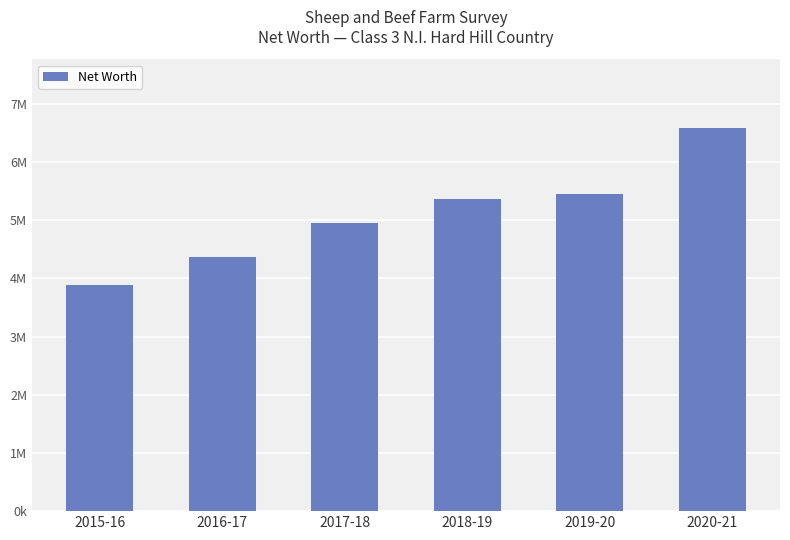

What is the label of the 1st bar from the right?

2020-21